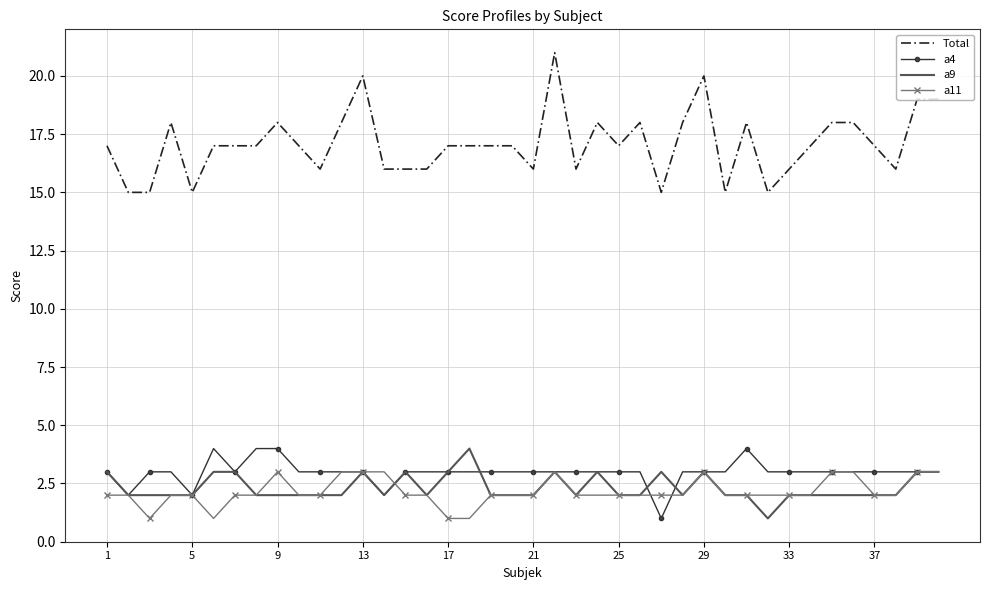

How many a4 values are between 3 and 4?

36